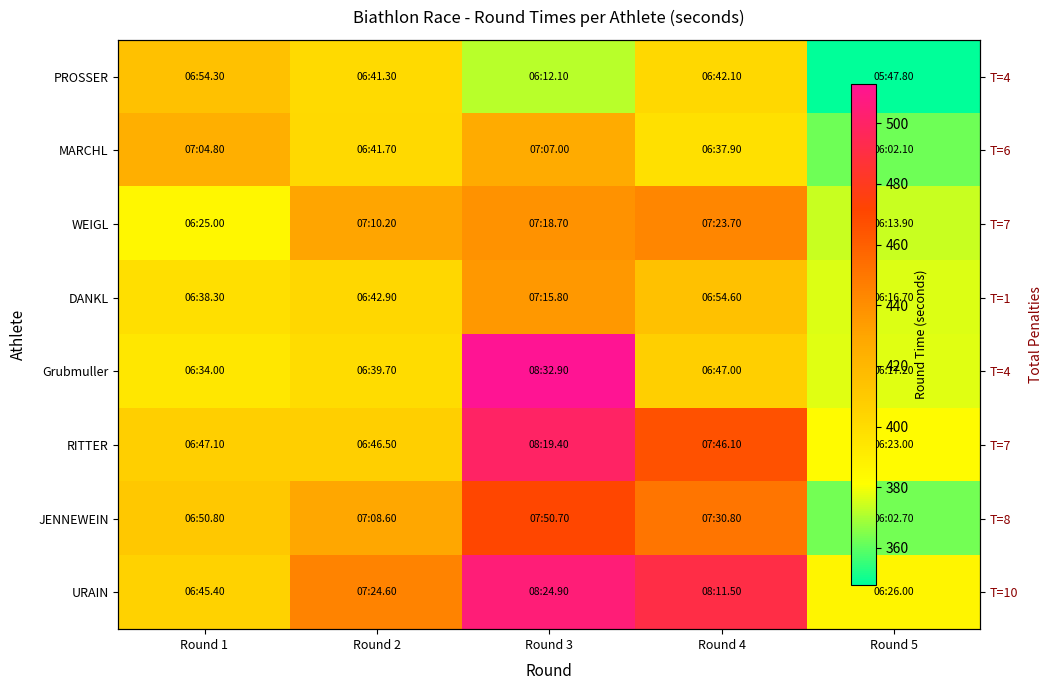

What is the minimum value shown in the chart?

347.8